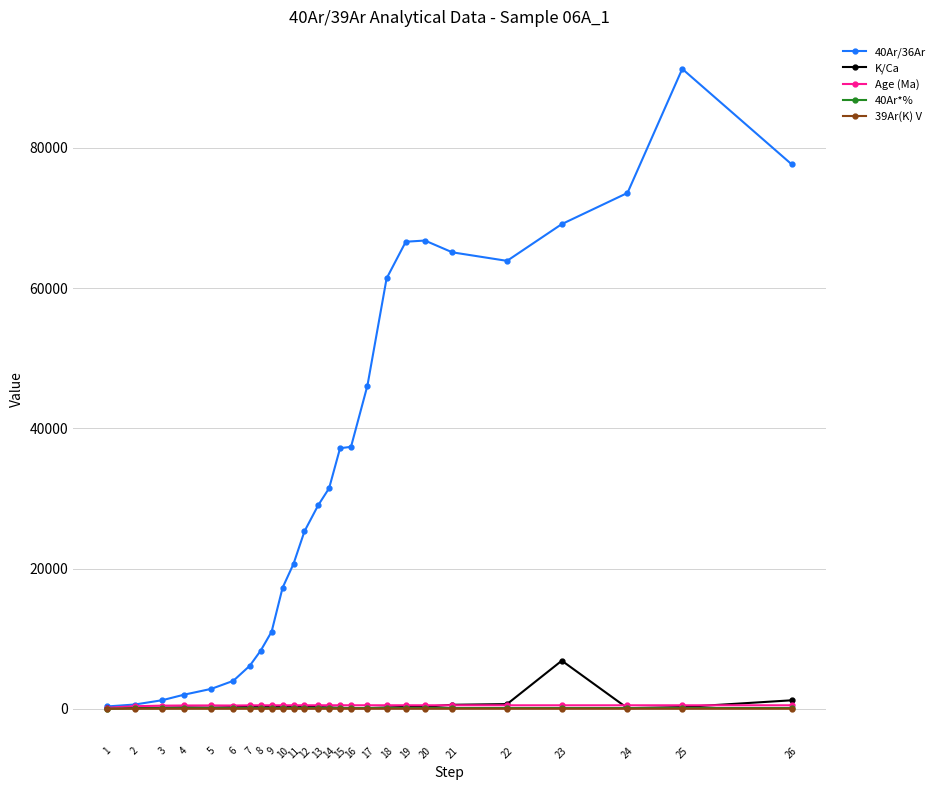

Which series ends up on top after the final intersection of 40Ar*% and K/Ca?

K/Ca